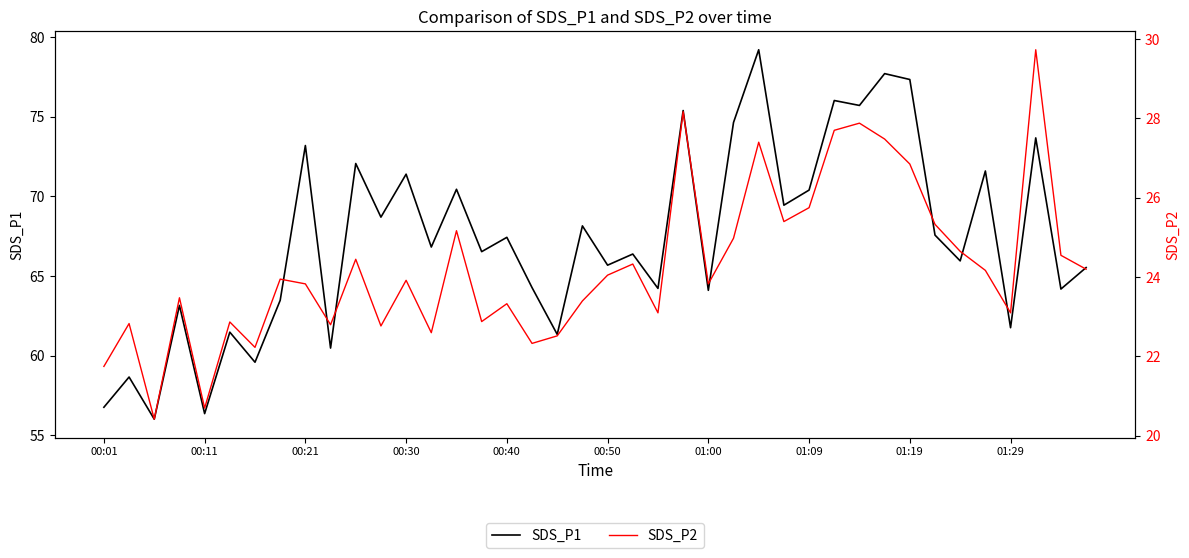

What are all the series names shown in the legend?

SDS_P1, SDS_P2